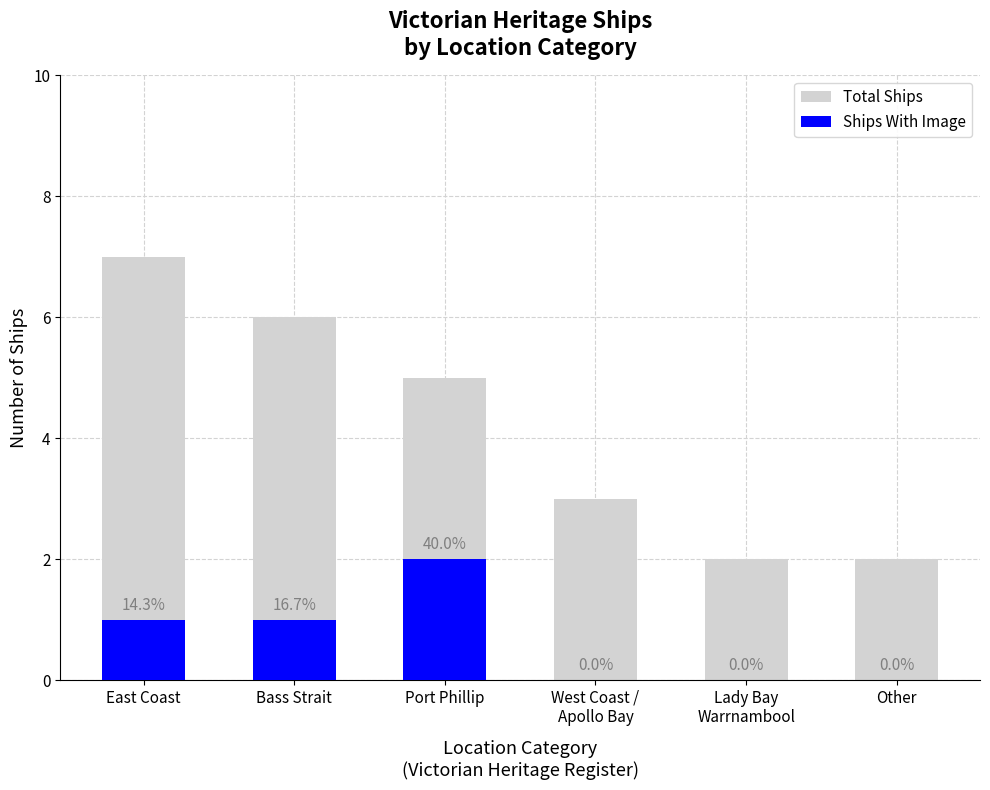

Reading right to left, what are all the values shown in this chart?

Total Ships: 2	2	3	5	6	7
Ships With Image: 0	0	0	2	1	1